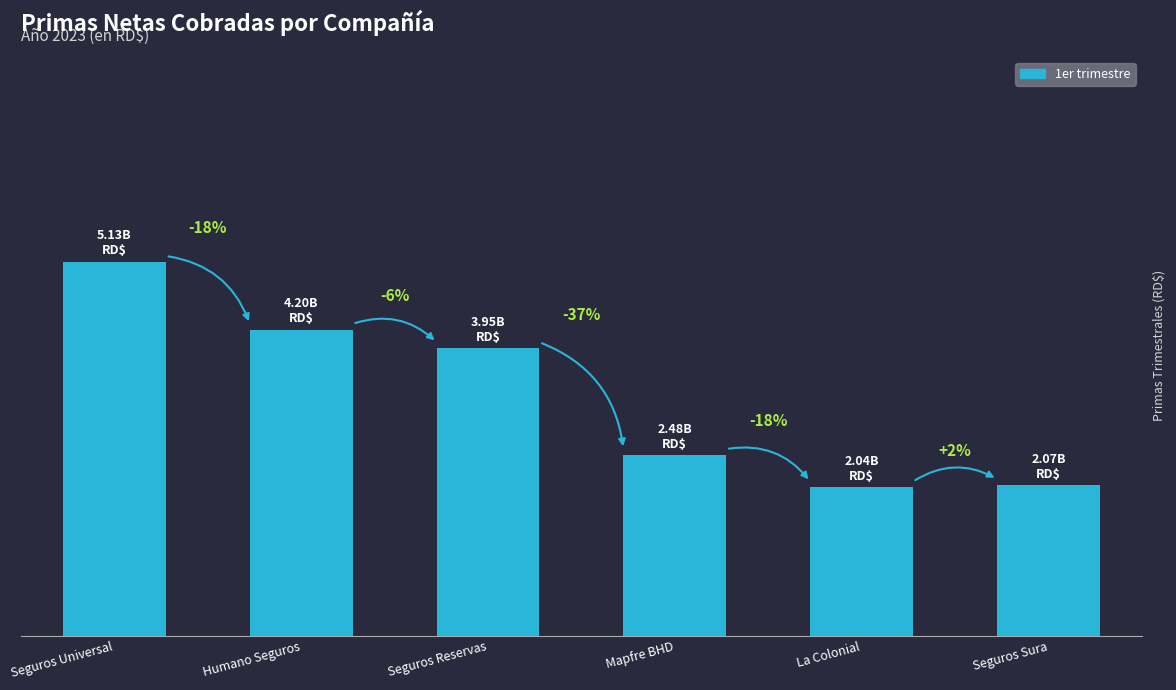

What is the average value?

3311780560.7